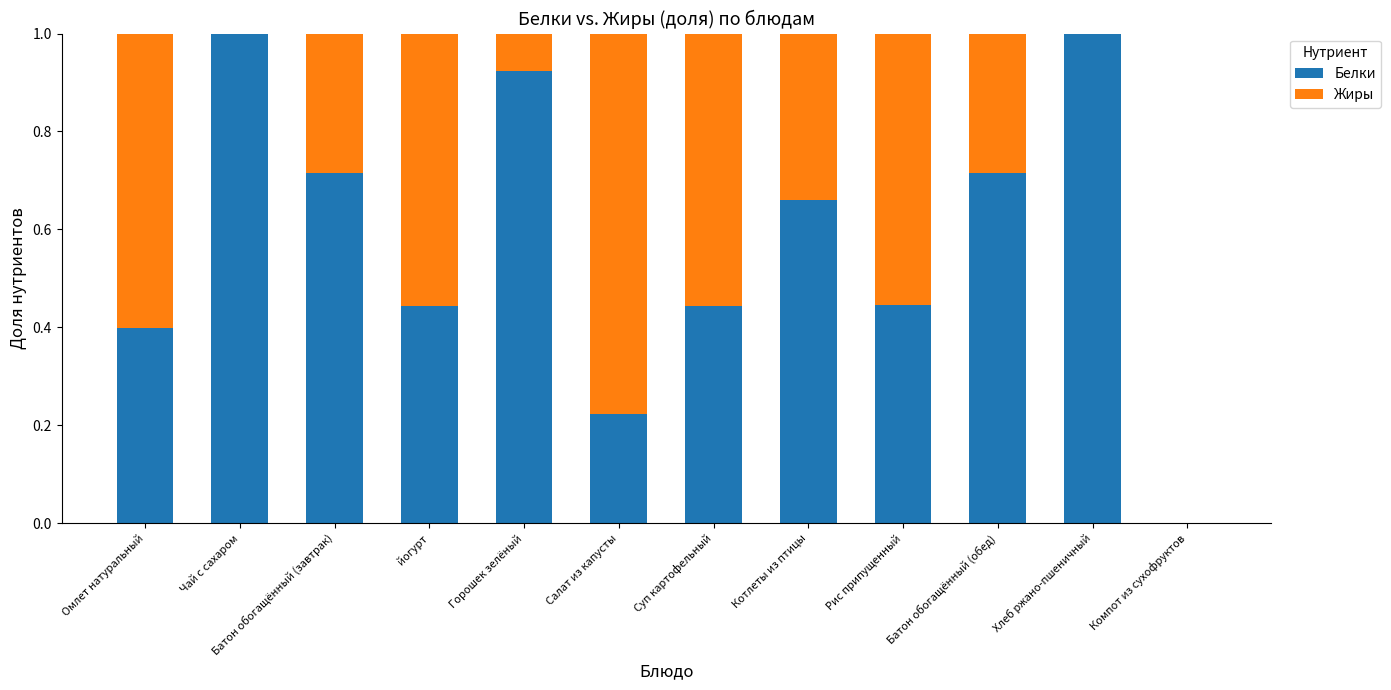

What is the maximum value for Белки?

1.0